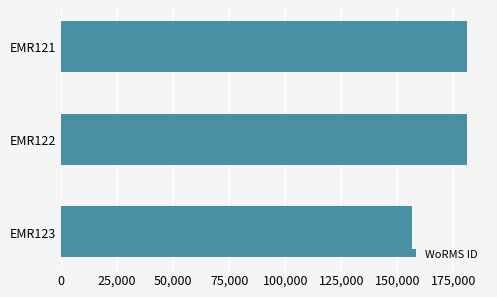

Does the chart contain any negative values?

No